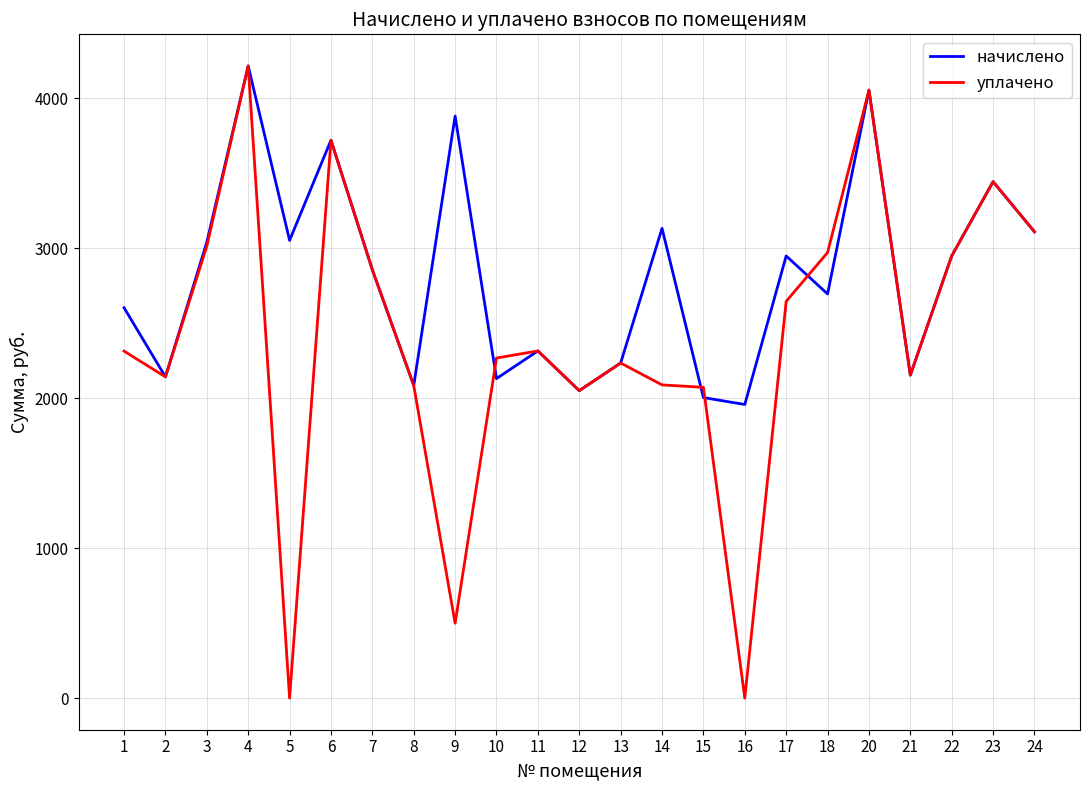

The value of начислено at 2 is 792.7. True or false?

False